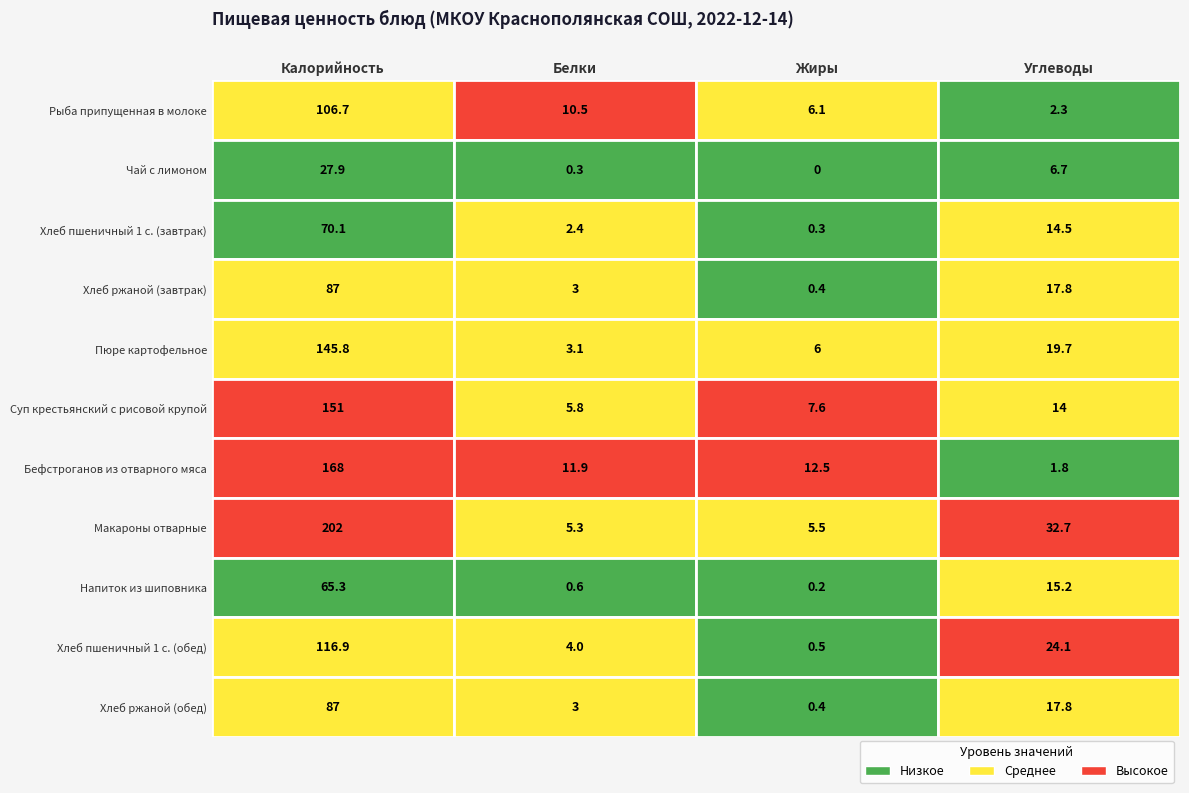

The Хлеб ржаной (обед) series shows 0.4 at Жиры. True or false?

True